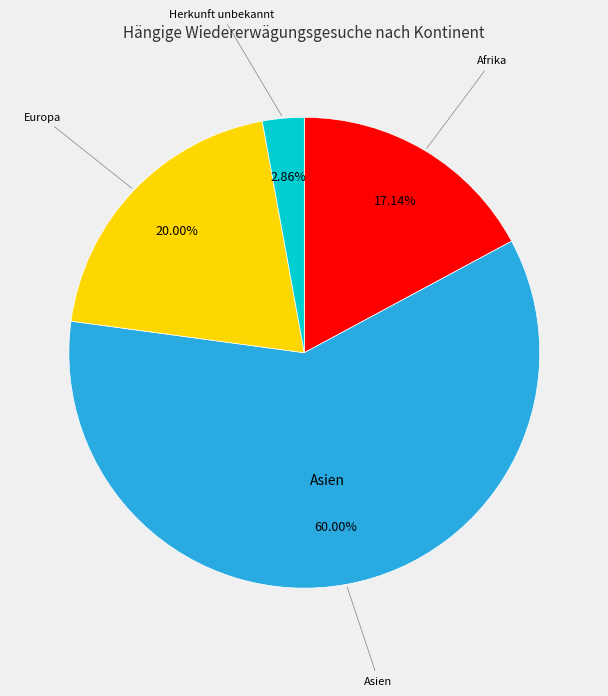

Is there any slice that represents more than half of the pie?

Yes